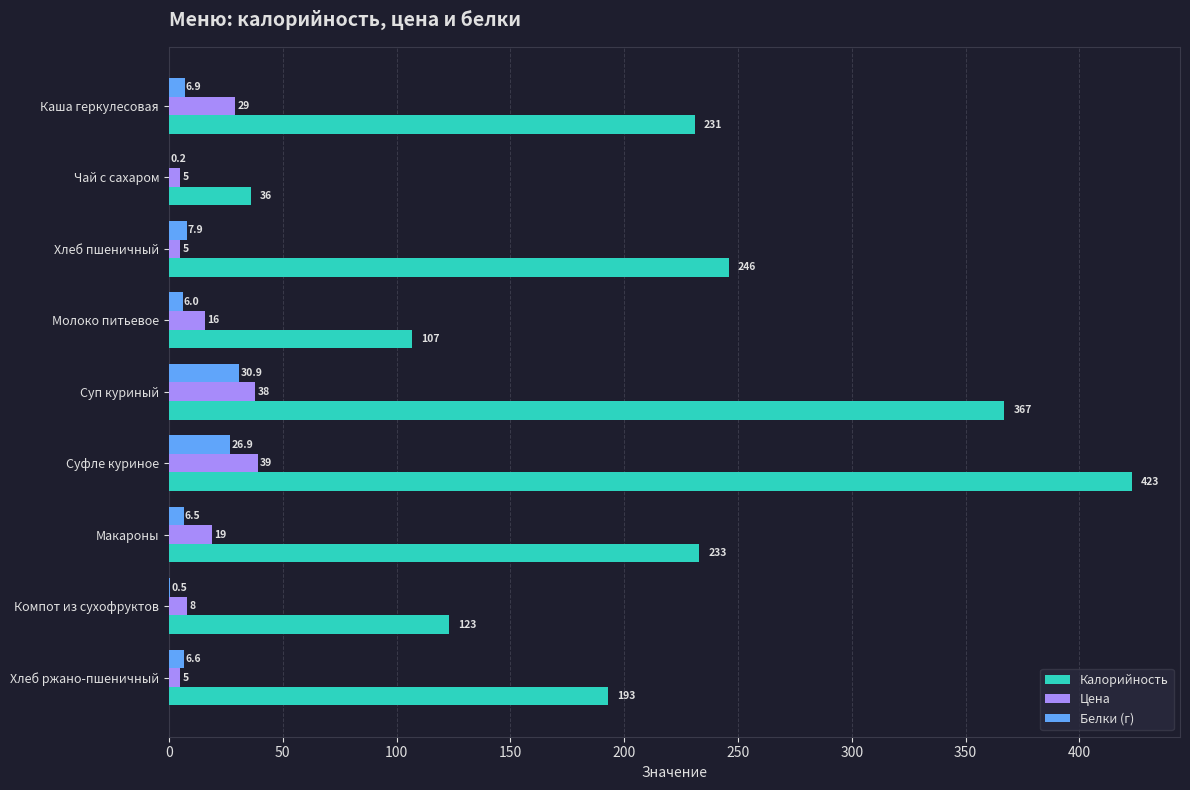

Is it true that Калорийность equals 34.2 at Компот из сухофруктов?

False